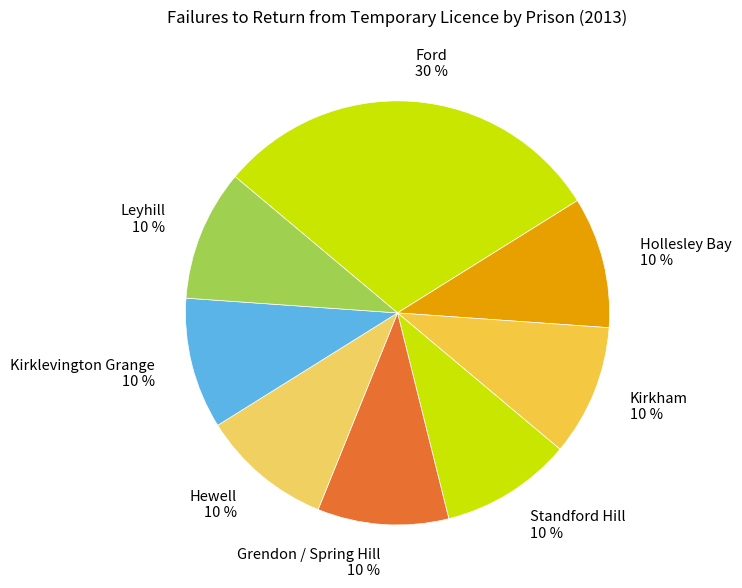

Do Leyhill 10 % and Grendon / Spring Hill 10 % together represent more than half of the pie?

No